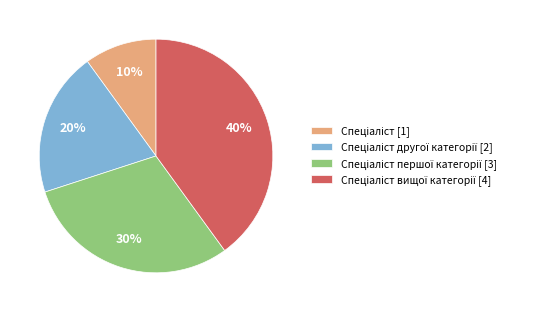

To the nearest percent, what is the average slice percentage?

25%